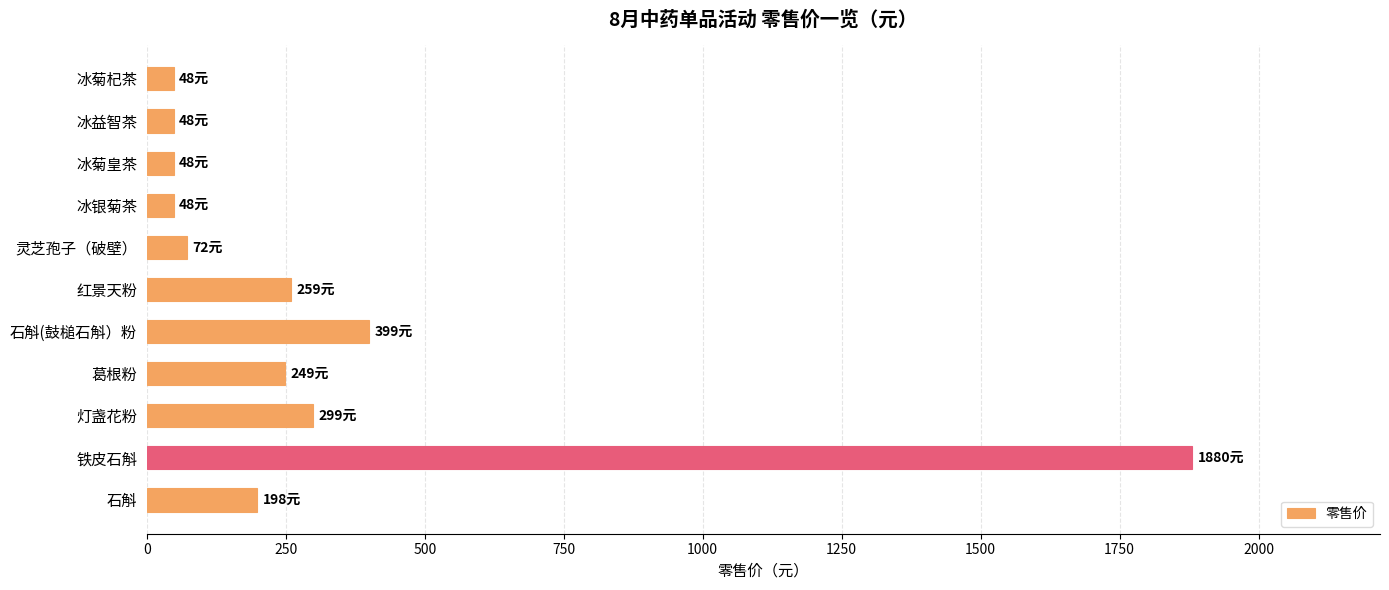

What is the smallest value displayed?

48